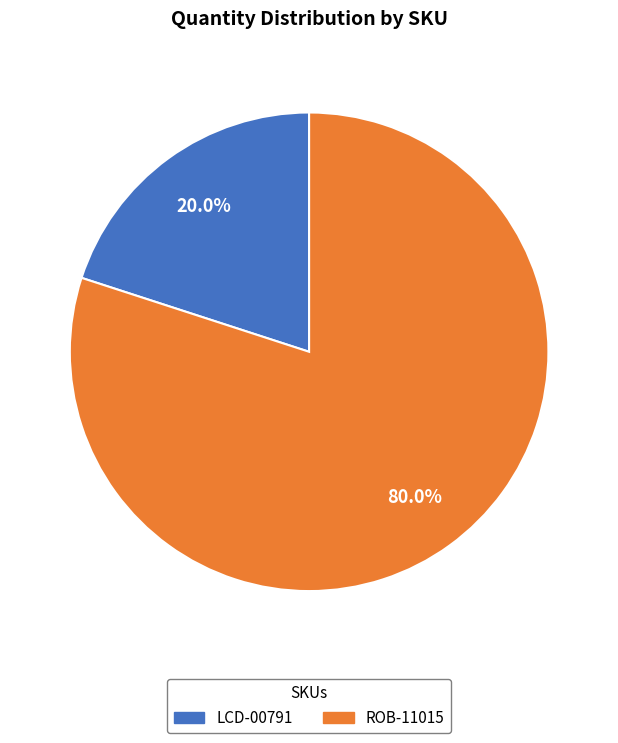

What is the total percentage of ROB-11015 and LCD-00791?

100.0%